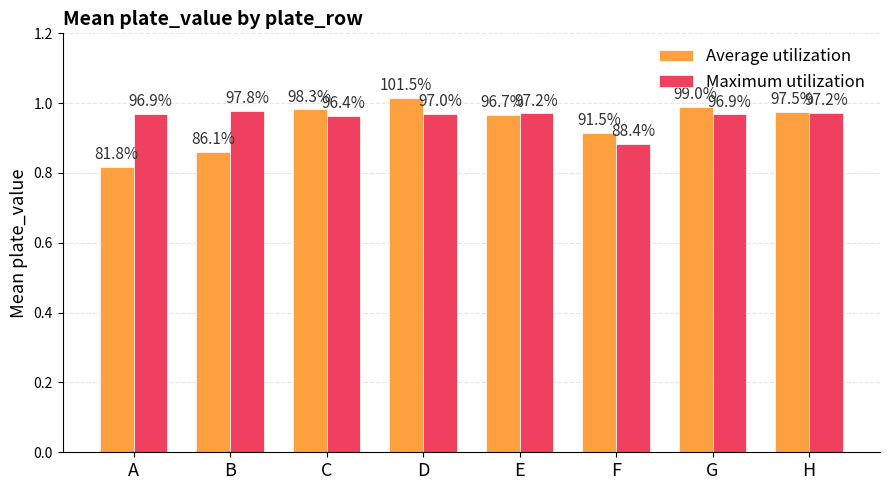

Rank the series at E from highest to lowest value.

Maximum utilization, Average utilization